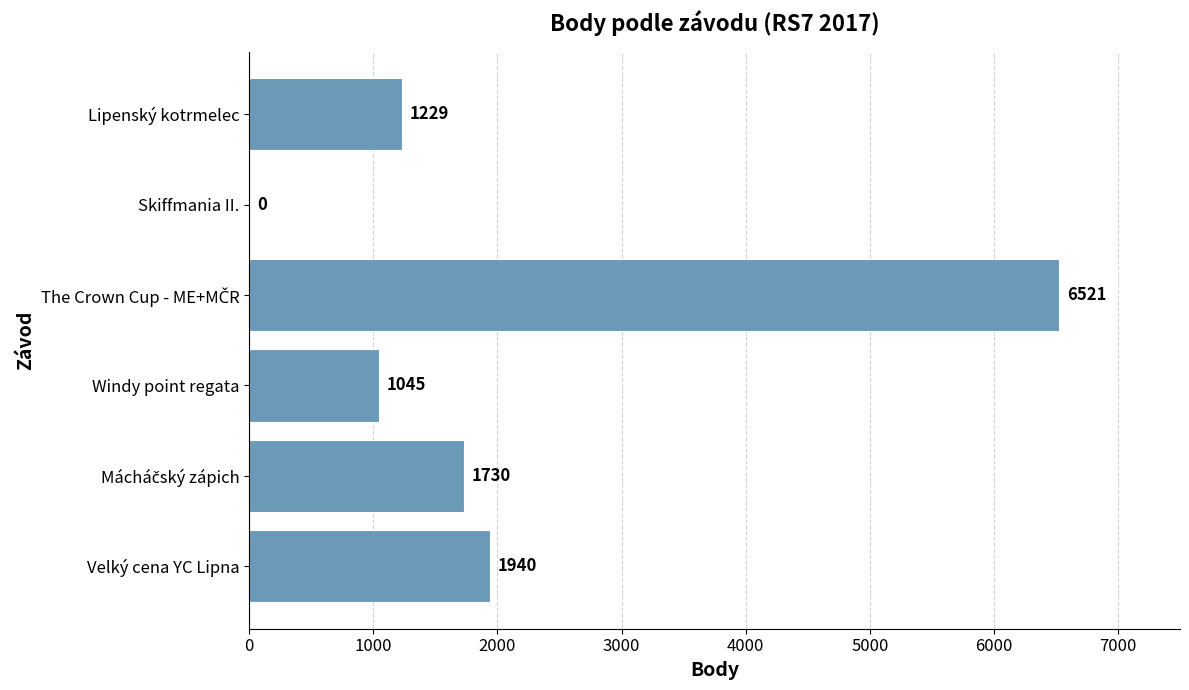

What is the maximum value shown in the chart?

6521